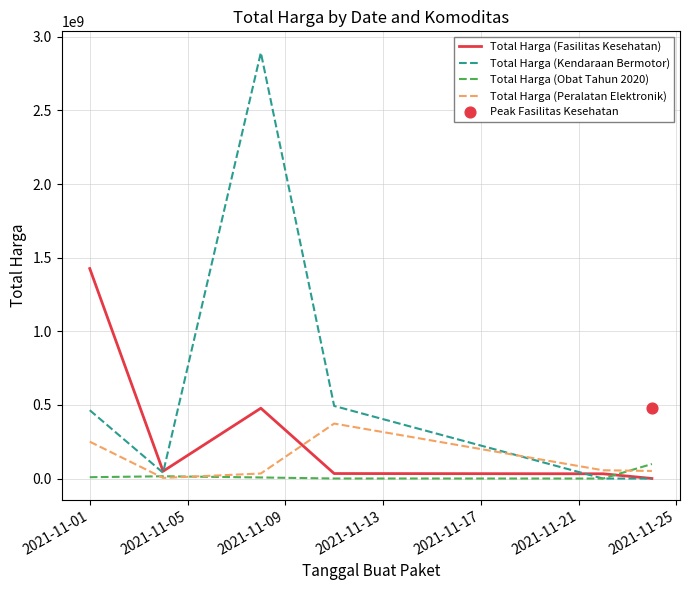

Which series reaches the minimum Y coordinate?

Total Harga (Kendaraan Bermotor)